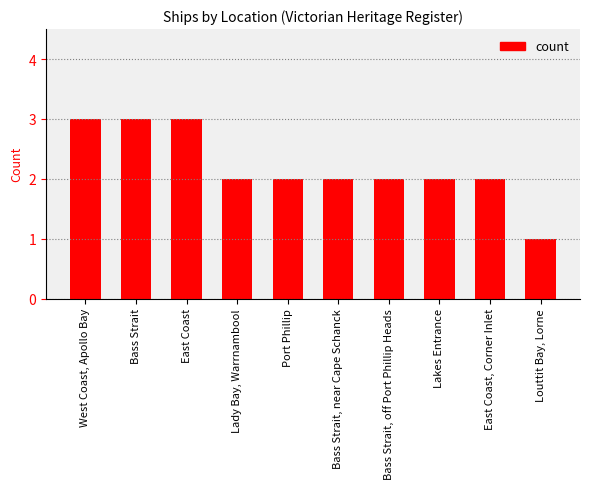

Is it true that the value at Bass Strait is 5?

False